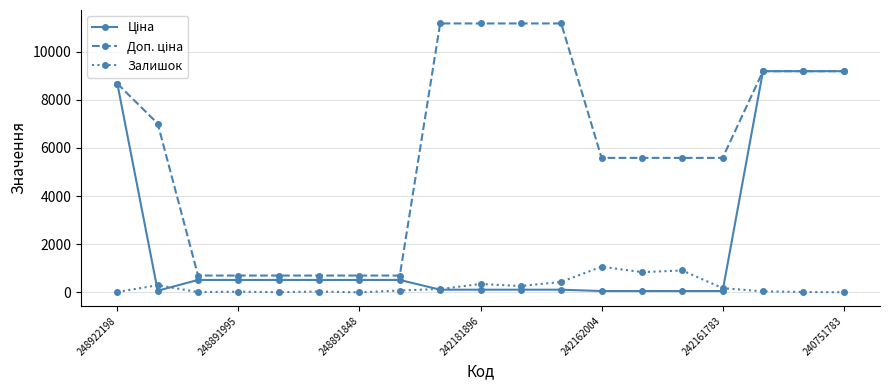

At how many categories does at least one series exceed 10359?

4